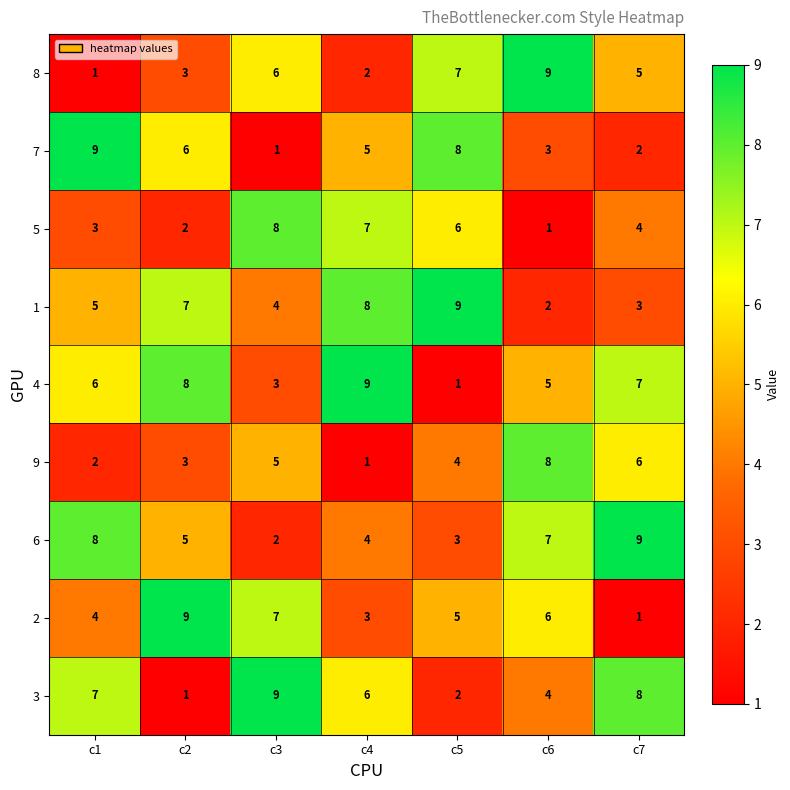

The value of 2 at c4 is 1. True or false?

False